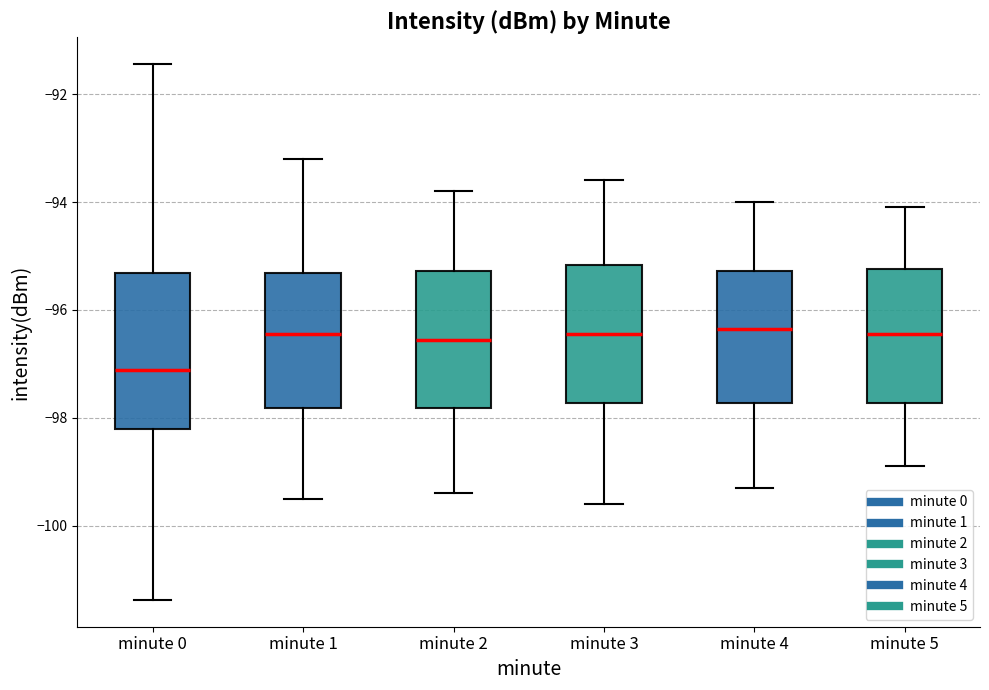

Reading left to right, transcribe this box plot: for each box, give where its median line is, the range the box spans, and where its two whiskers end, as read against the y-axis. The values are not printed on the chart, so give them approximately, as read against the axis.

minute 0: median -97.2, box -98.2 to -95.4, whiskers -101.4 to -91.4
minute 1: median -96.4, box -97.8 to -95.4, whiskers -99.4 to -93.2
minute 2: median -96.6, box -97.8 to -95.2, whiskers -99.4 to -93.8
minute 3: median -96.4, box -97.8 to -95.2, whiskers -99.6 to -93.6
minute 4: median -96.4, box -97.8 to -95.2, whiskers -99.2 to -94.0
minute 5: median -96.4, box -97.8 to -95.2, whiskers -98.8 to -94.0